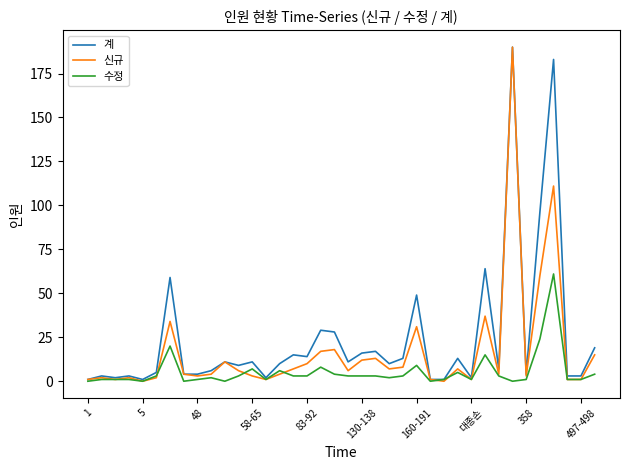

What is the maximum value for 신규?

190